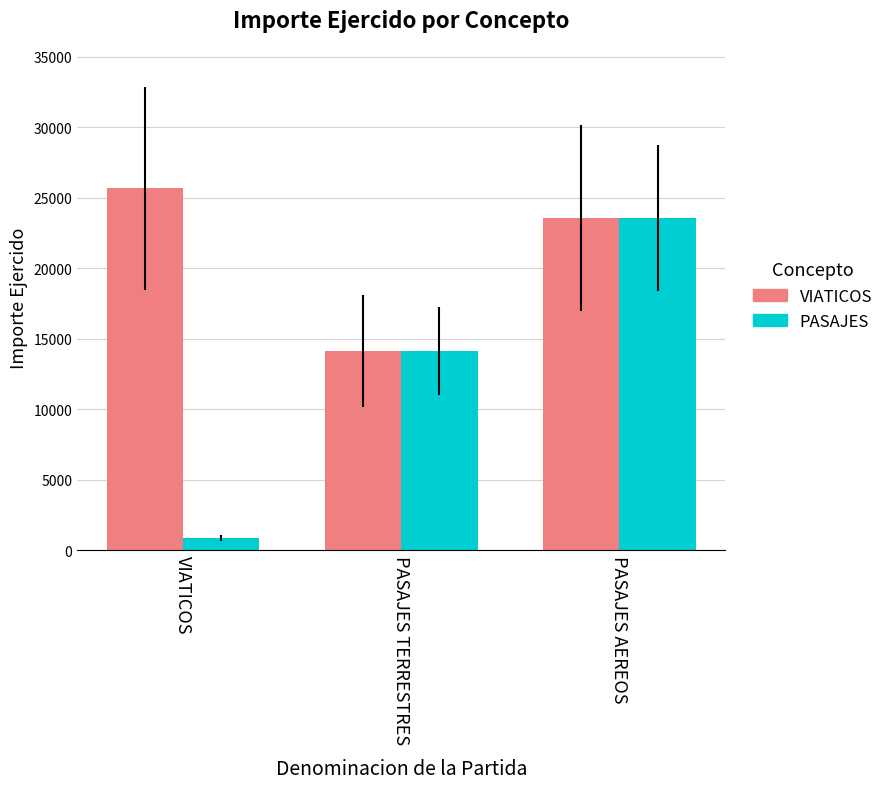

What is the average value of the PASAJES series?

12852.2